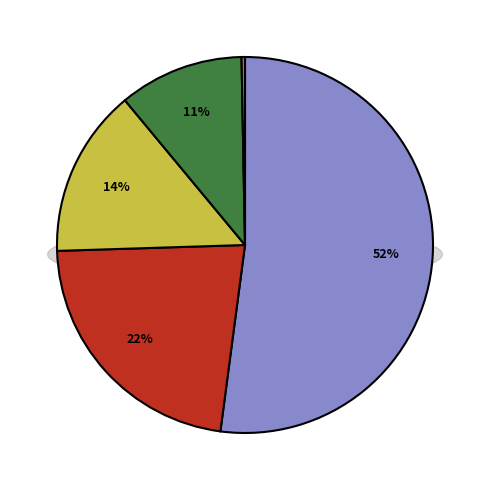

To the nearest percent, what is the difference between the largest and smallest slice percentages?

52%